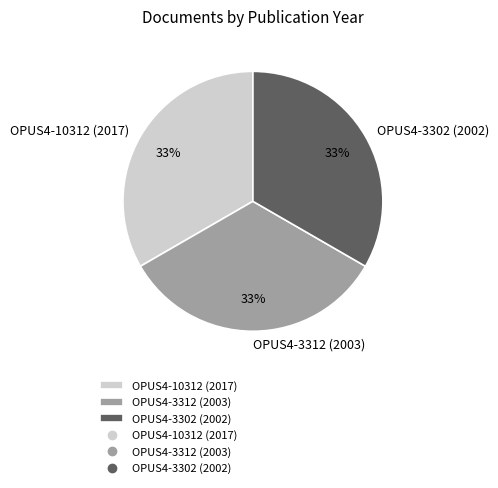

To the nearest percent, what percentage of the pie is OPUS4-10312 (2017)?

33%